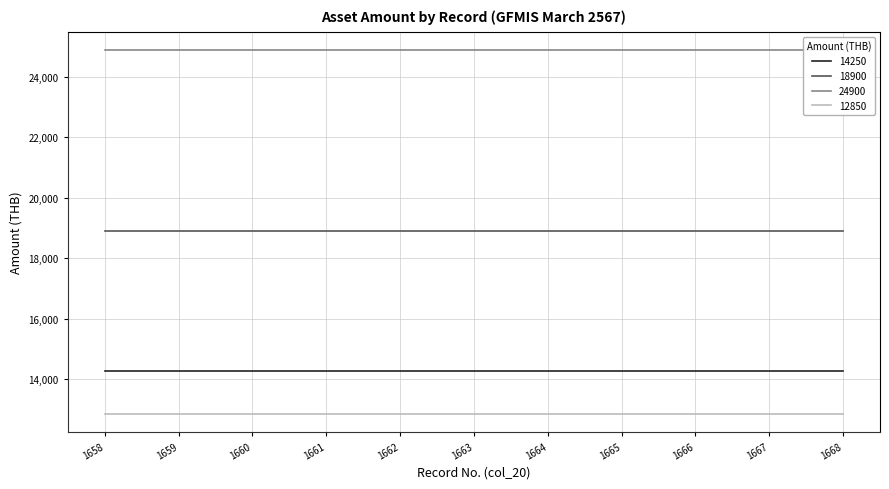

Between 1668 and 1667, which is larger?

1668